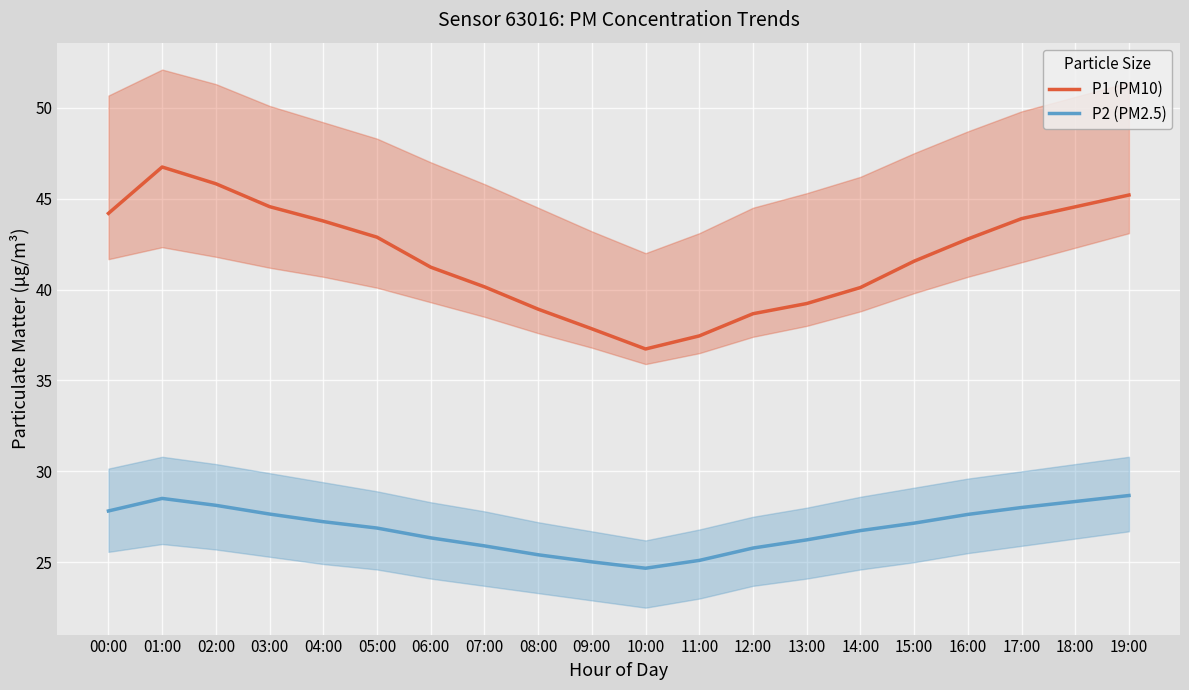

What is the difference between the P2 (PM2.5) values at 13:00 and 12:00?

0.4